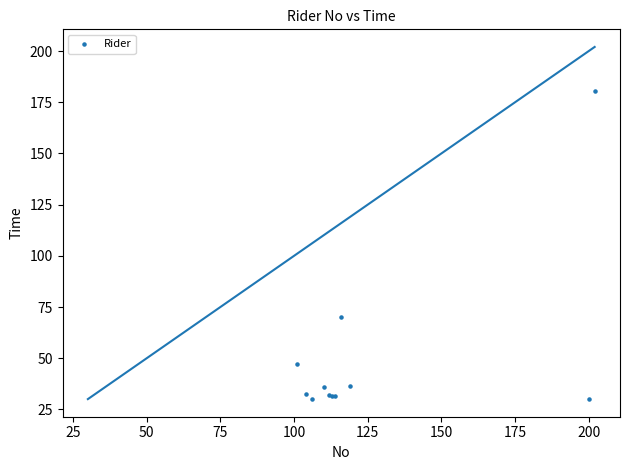

What Y value in the scatter plot is closest to 105?

70.1